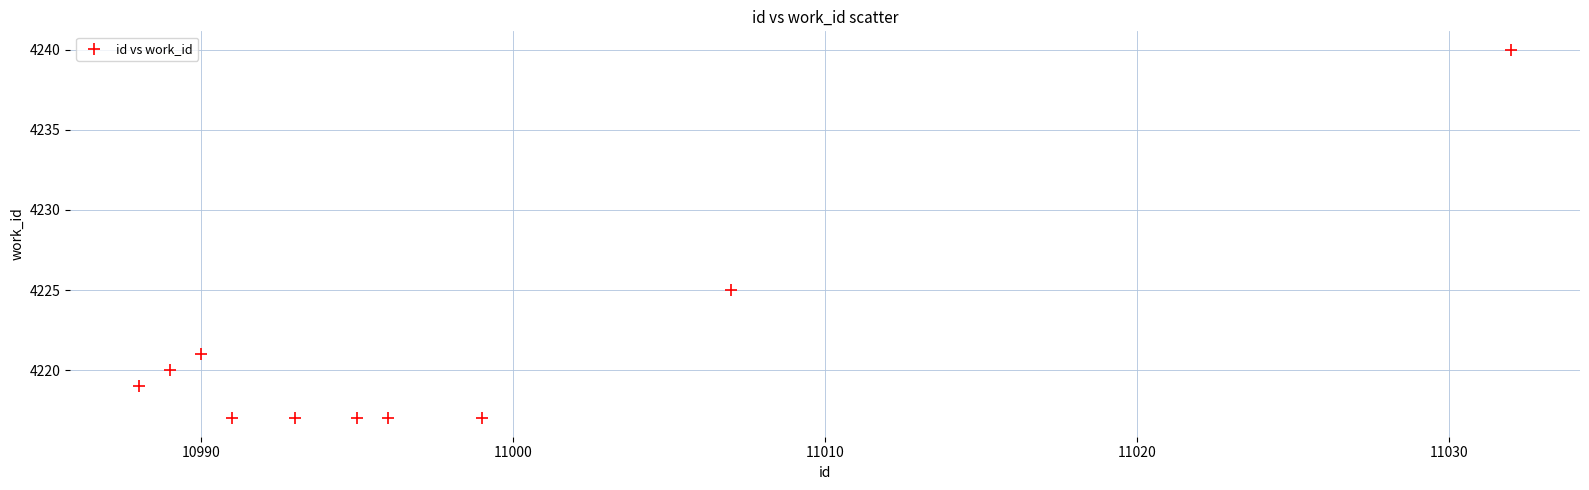

What Y value in the scatter plot is closest to 4228?

4225